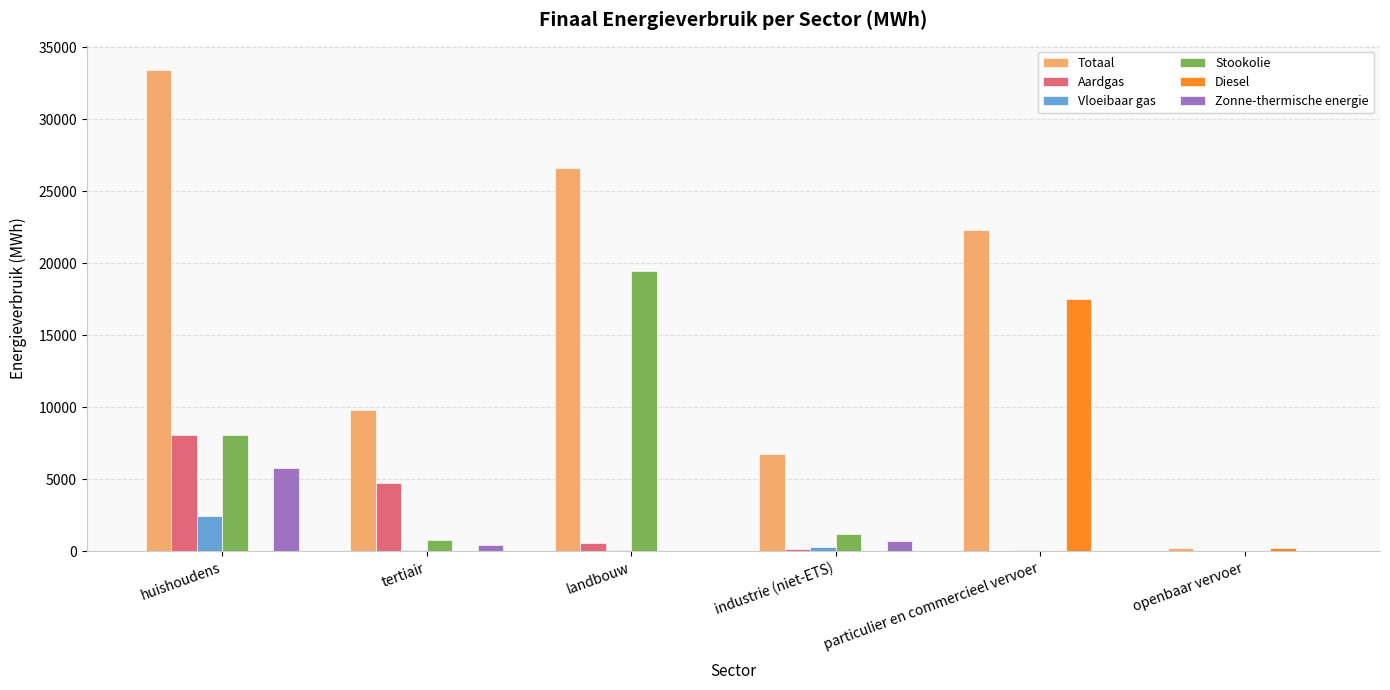

How many data points does each series have?

6